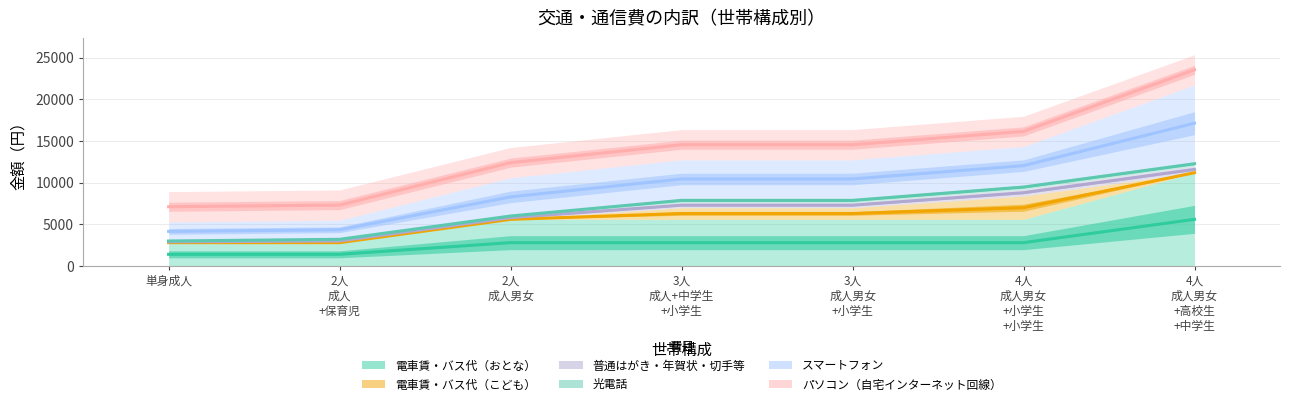

What is the greatest value displayed?

23559